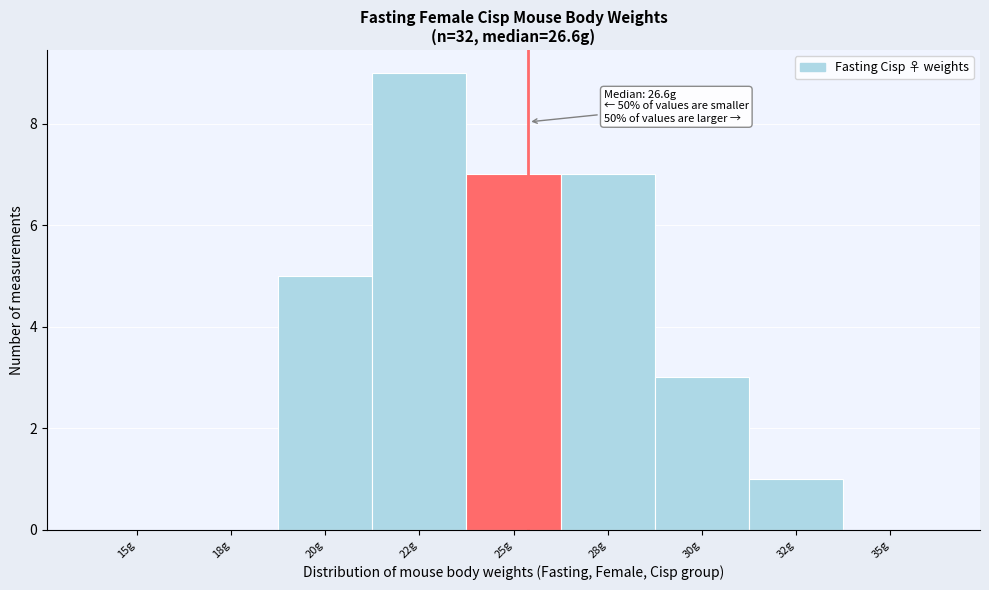

Reading right to left, what are all the values shown in this chart?

35g=0	32g=1	30g=3	28g=7	25g=7	22g=9	20g=5	18g=0	15g=0